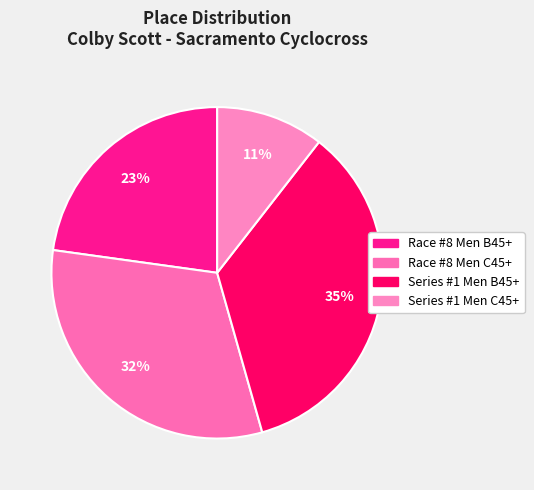

Does any single category account for the majority?

No